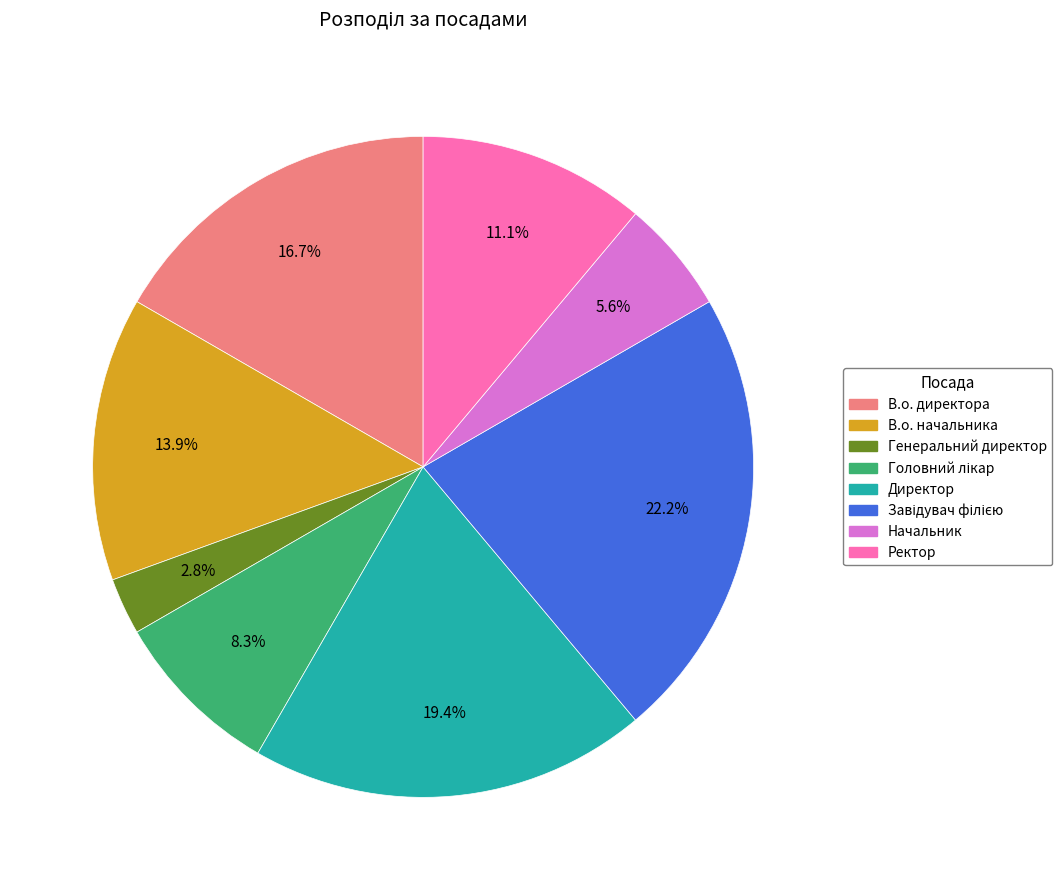

What portion of the pie excludes Начальник?

94.4%